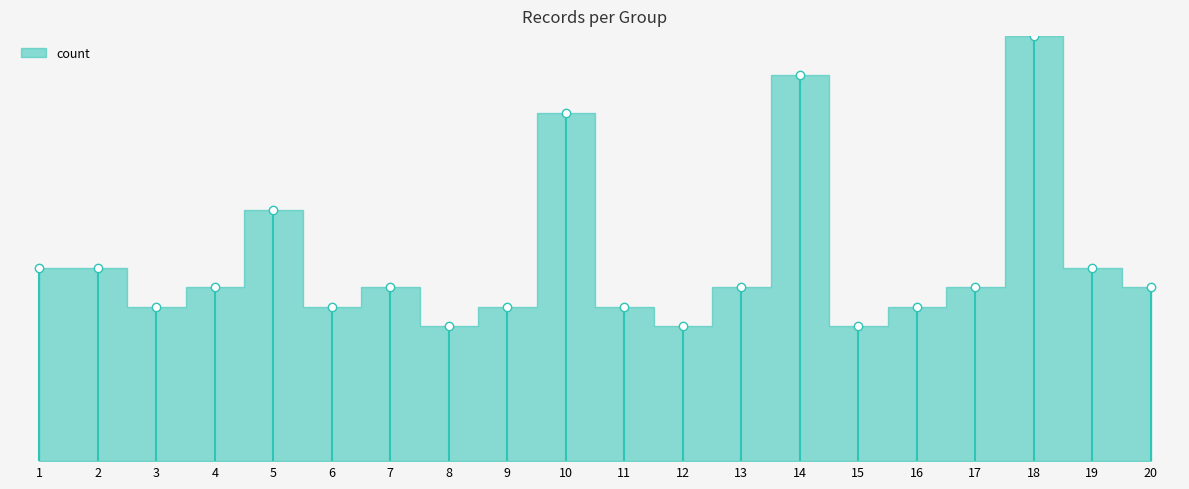

What is the sum of the values at 20 and 17?

3